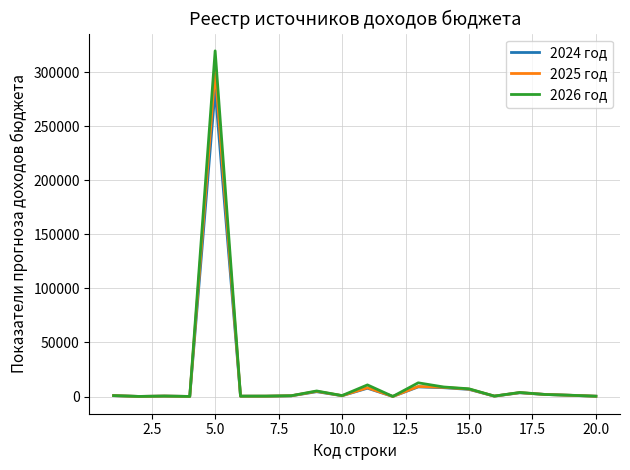

List the series in order of their peak value, highest first.

2026 год, 2025 год, 2024 год